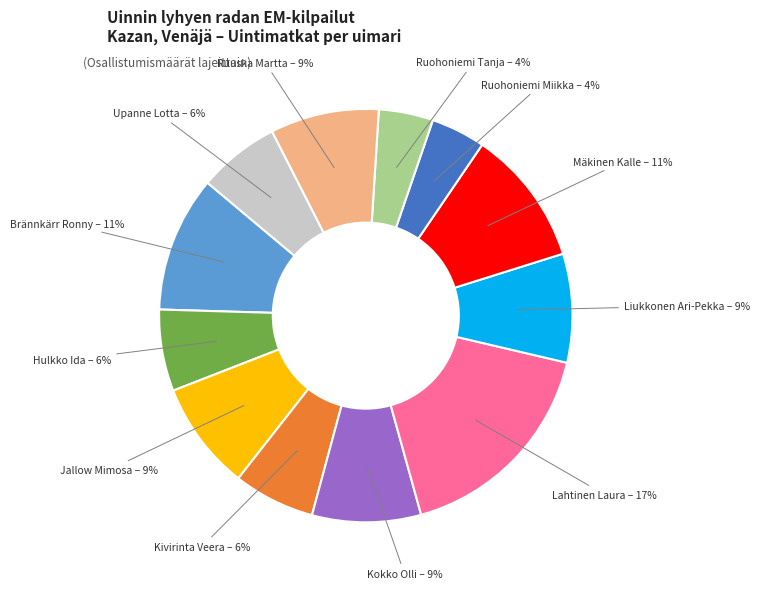

The Liukkonen Ari-Pekka slice represents 1% of the pie. True or false?

False